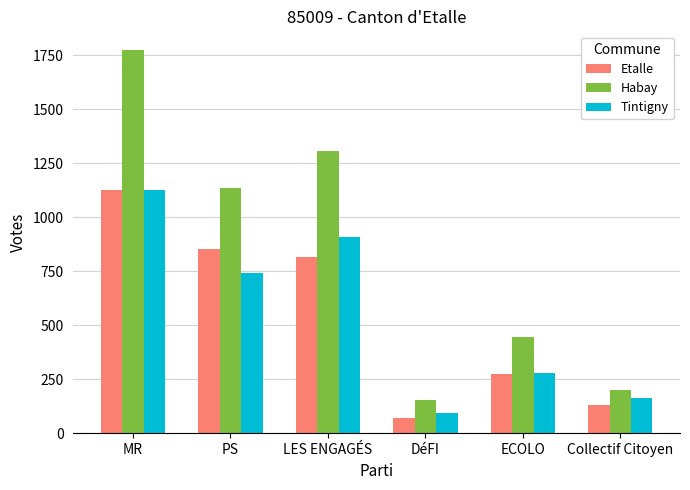

What value does the Tintigny series have at DéFI, to the nearest 10?

100